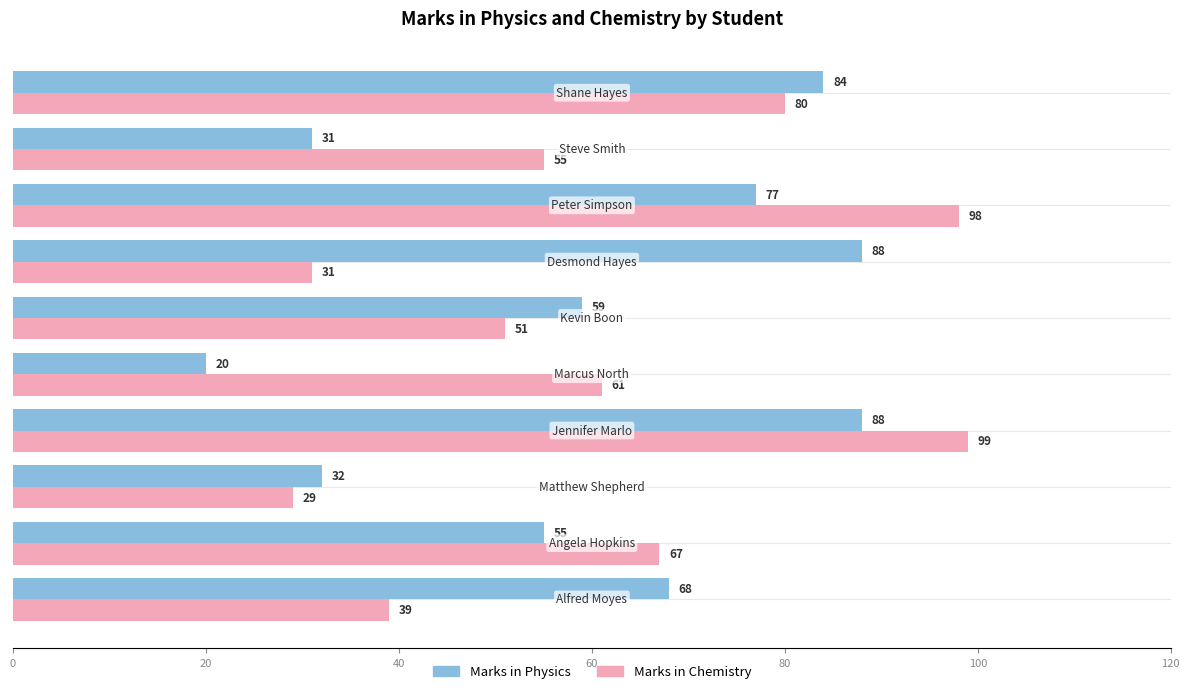

Which series has the widest spread of values?

Marks in Chemistry